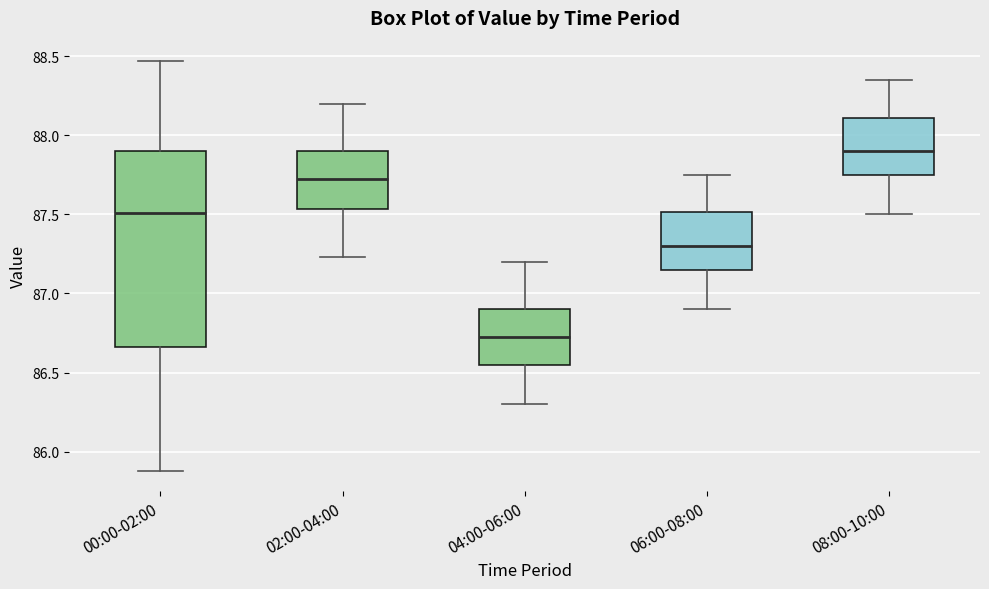

Where is the upper edge of the box for 00:00-02:00 on the y-axis? The values are not printed on the chart, so give them approximately, as read against the axis.

87.90